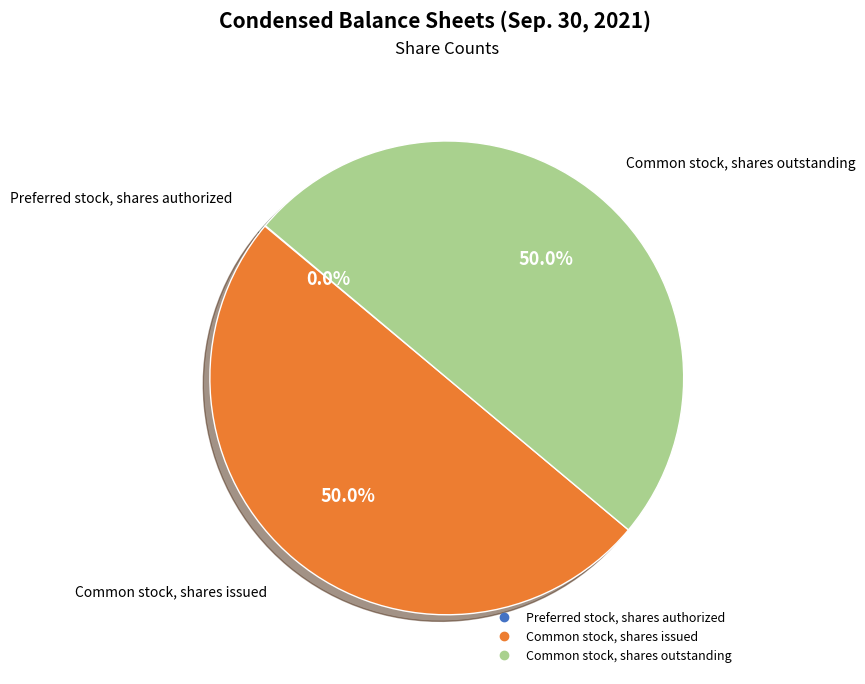

What portion of the pie excludes Common stock, shares issued?

50.0%